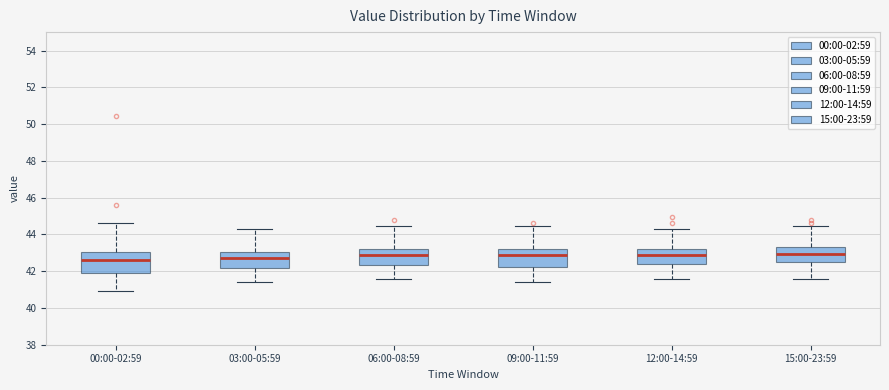

Where does the median line of the box for 06:00-08:59 sit on the y-axis? The values are not printed on the chart, so give them approximately, as read against the axis.

42.8